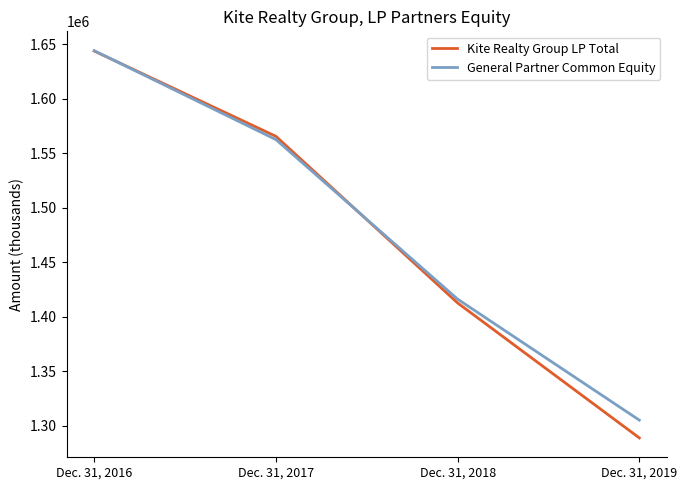

What is the approximate value of Kite Realty Group LP Total at Dec. 31, 2018, to the nearest 100?

1412700